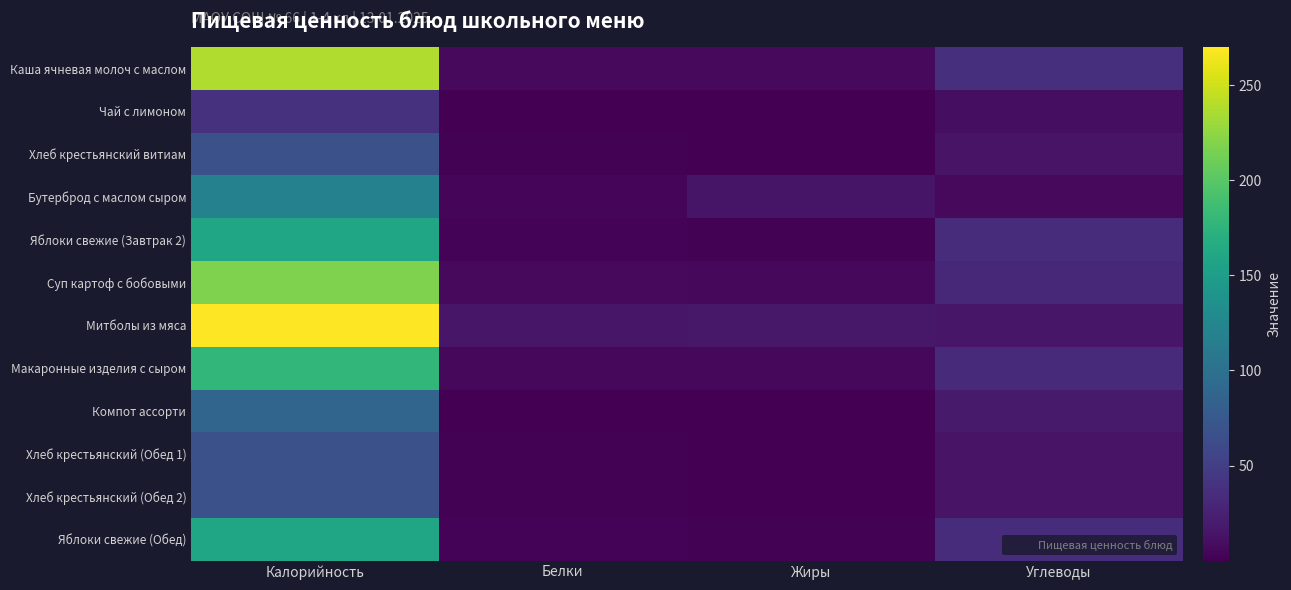

Rank the series by their maximum value, from lowest to highest.

Чай с лимоном, Хлеб крестьянский витиам, Хлеб крестьянский (Обед 1), Хлеб крестьянский (Обед 2), Компот ассорти, Бутерброд с маслом сыром, Яблоки свежие (Завтрак 2), Яблоки свежие (Обед), Макаронные изделия с сыром, Суп картоф с бобовыми, Каша ячневая молоч с маслом, Митболы из мяса